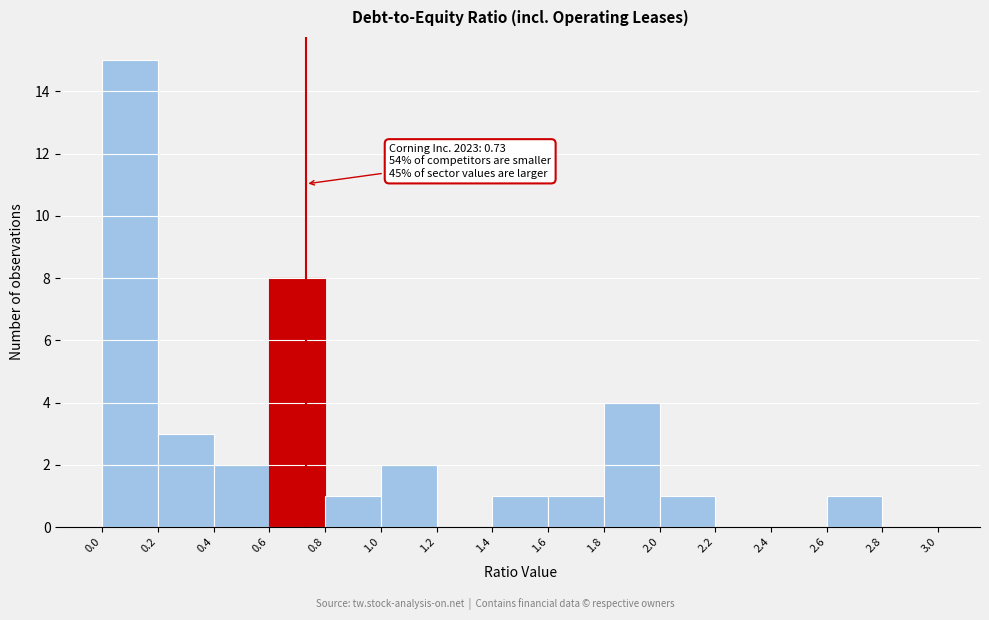

Over which range of the x-axis is the bar tallest?

0.0 to 0.2